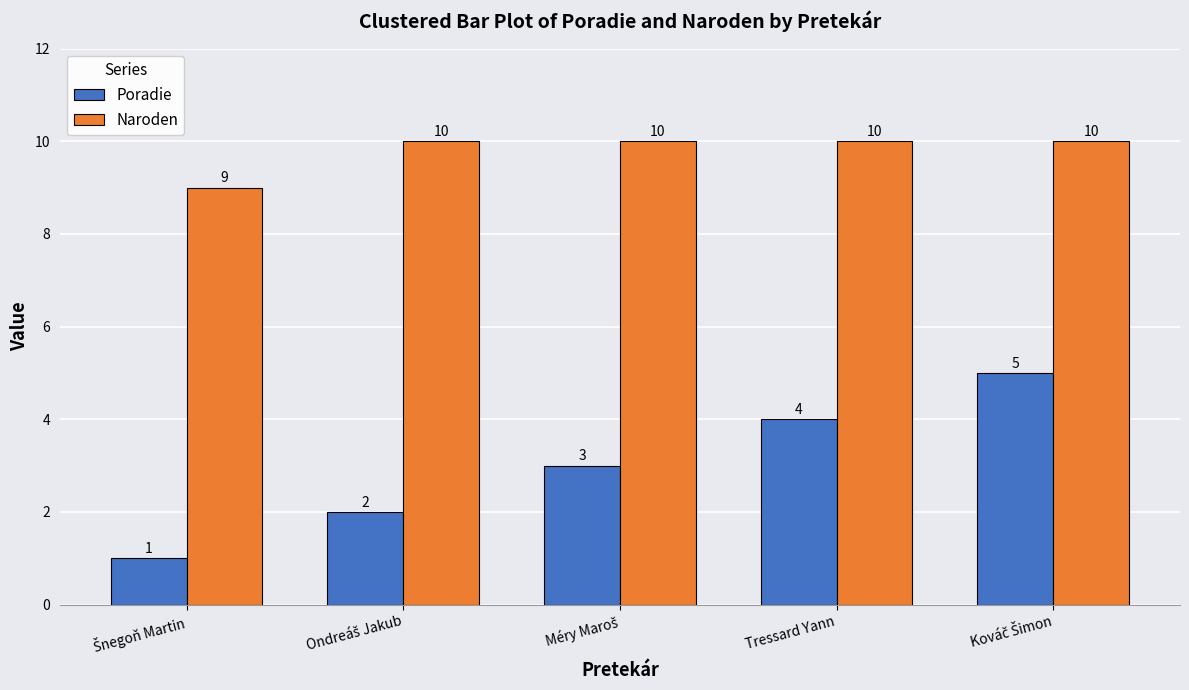

What is the difference between the maximum and minimum values in the Naroden series?

1